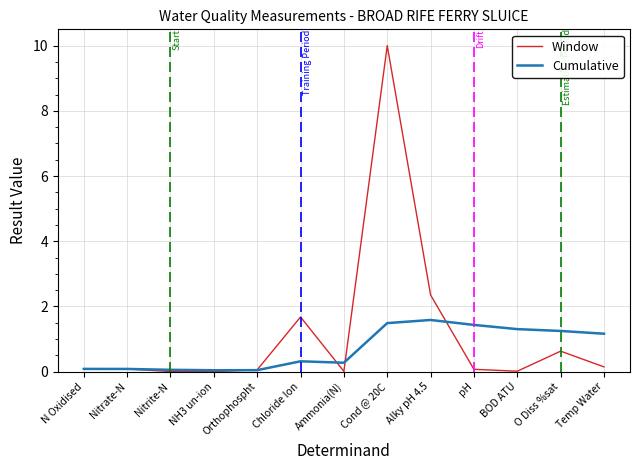

The value of Window at Chloride Ion is 1.7. True or false?

True